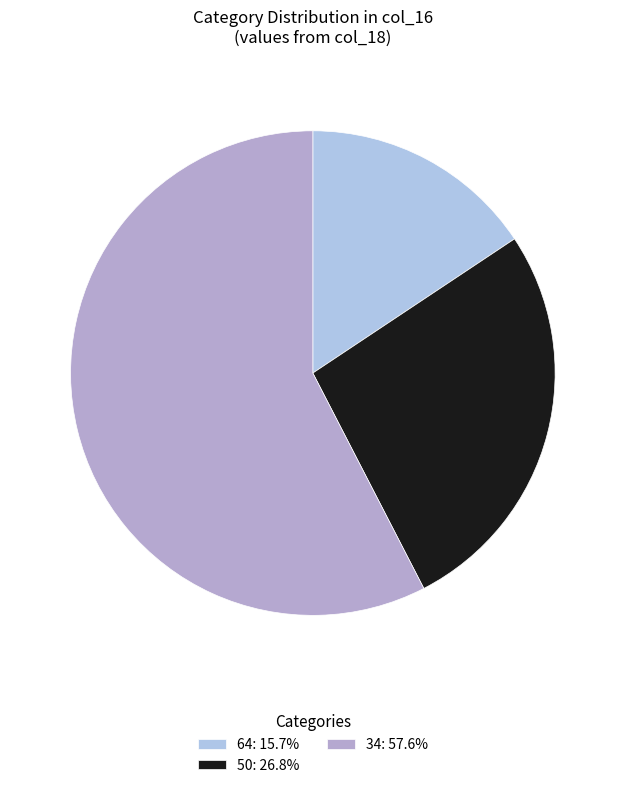

How many segments does this pie chart have?

3